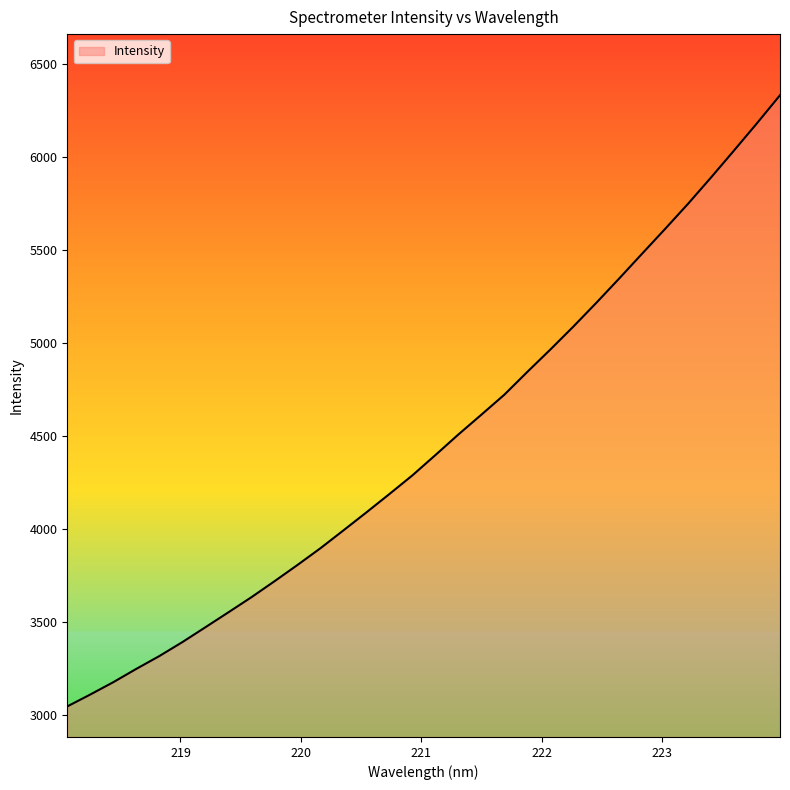

What is the difference between the maximum and minimum values?

3288.4